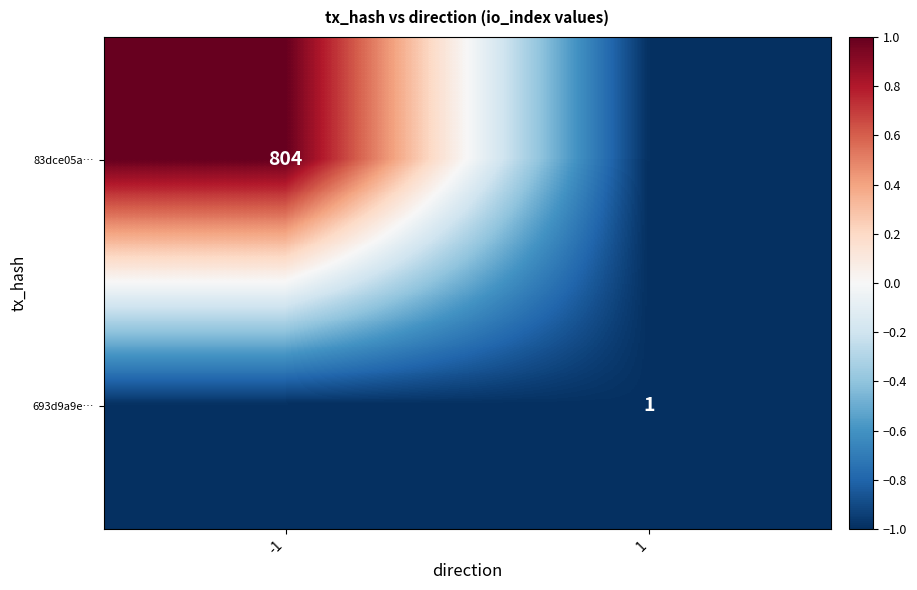

The value of 693d9a9e… at 1 is 2. True or false?

False